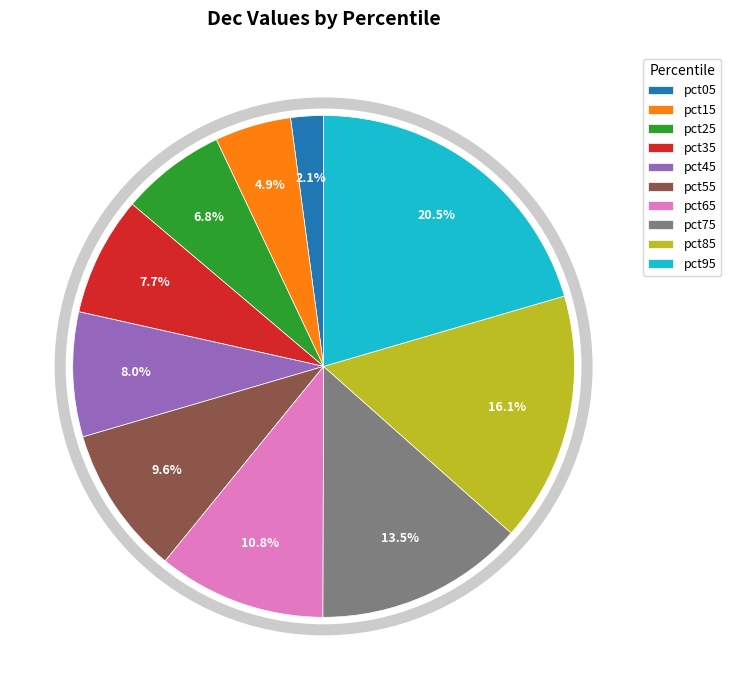

Is pct35 the majority of the pie?

No